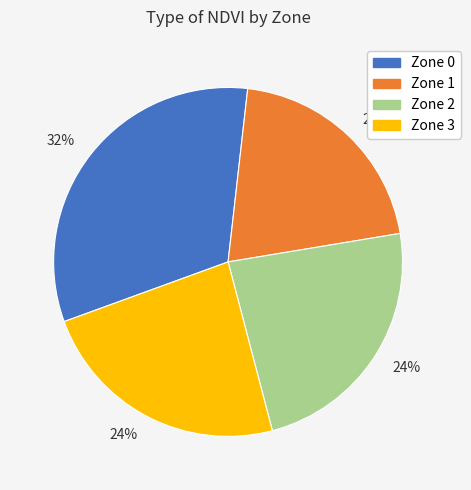

To the nearest percent, what is the average slice percentage?

25%